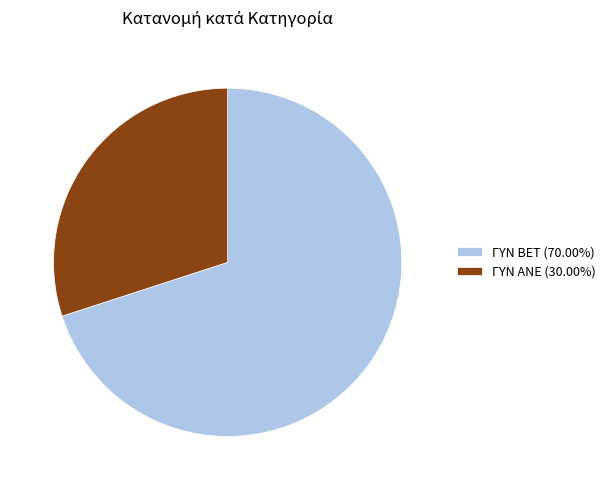

Combined, do ΓΥΝ ΑΝΕ (30.00%) and ΓΥΝ BET (70.00%) account for over 50%?

Yes